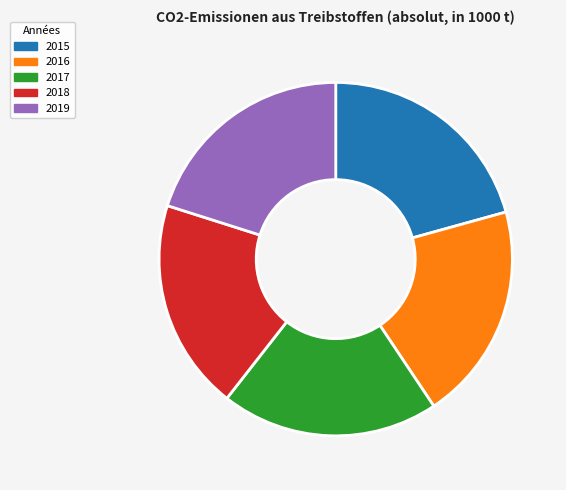

Does any single category account for the majority?

No